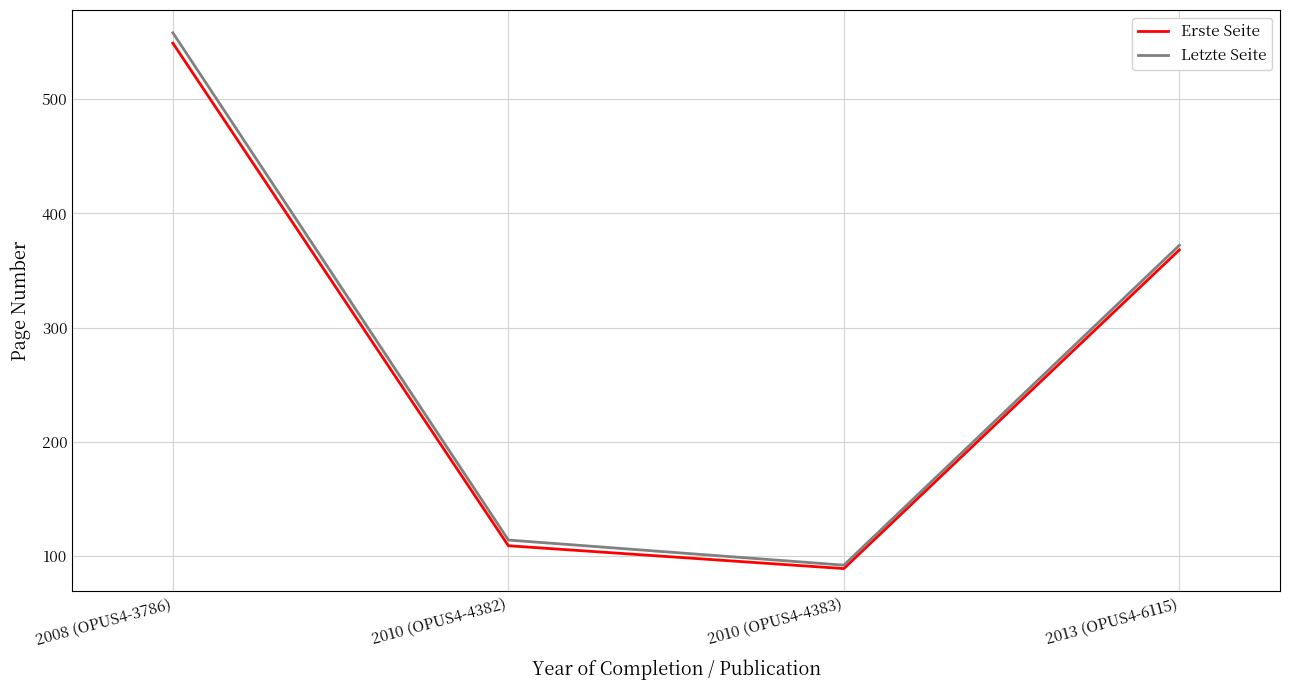

How many values in the Erste Seite series are below 368?

2